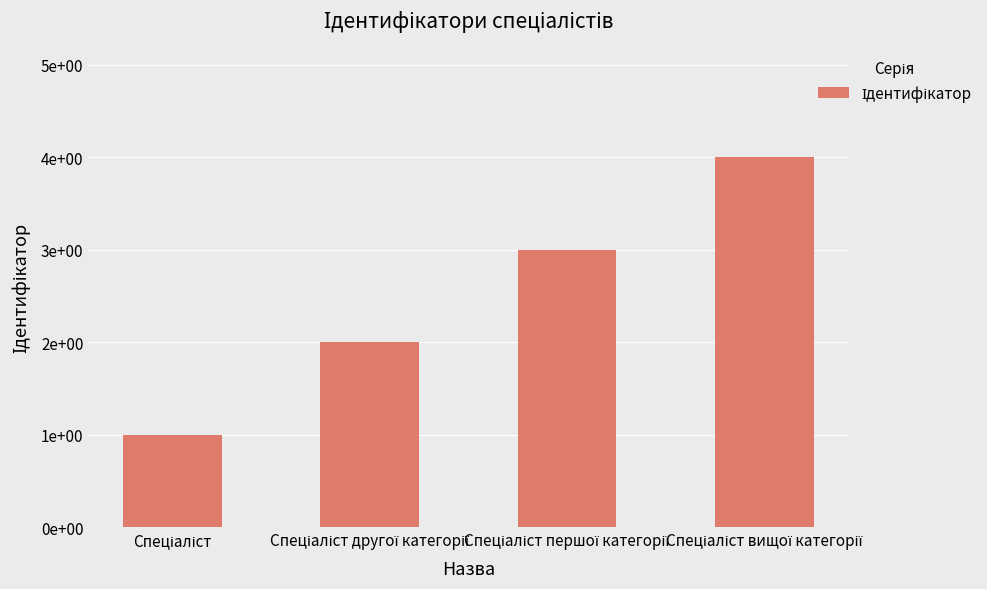

Between Спеціаліст першої категорії and Спеціаліст вищої категорії, which is larger?

Спеціаліст вищої категорії